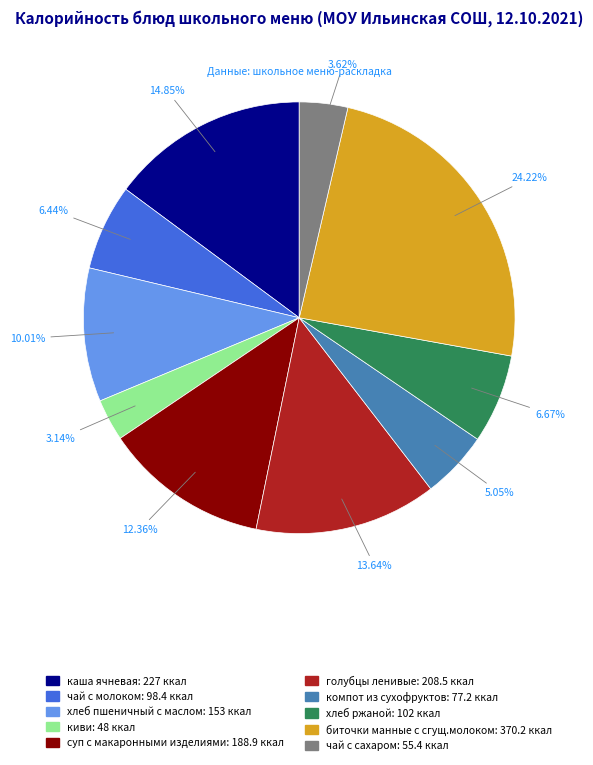

To the nearest percent, what is the difference between the компот из сухофруктов and хлеб пшеничный с маслом slice percentages?

5%